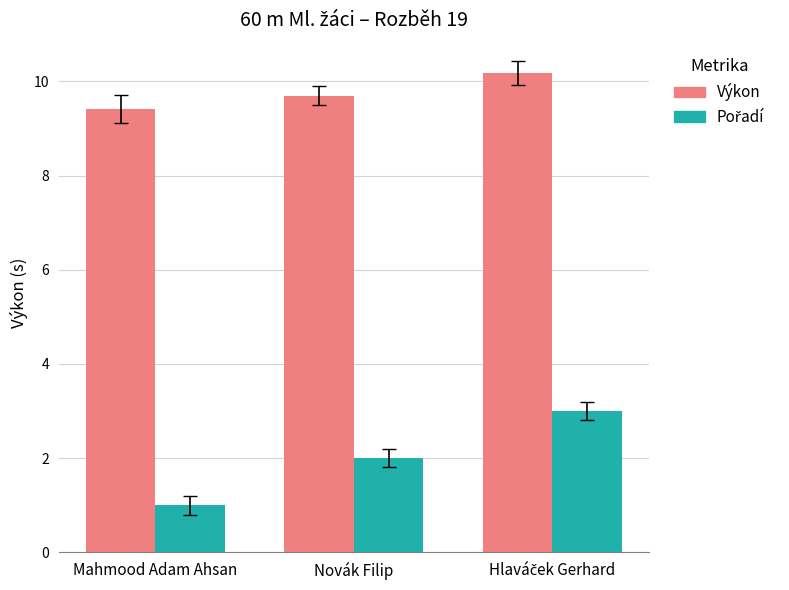

At how many categories does at least one series exceed 5?

3